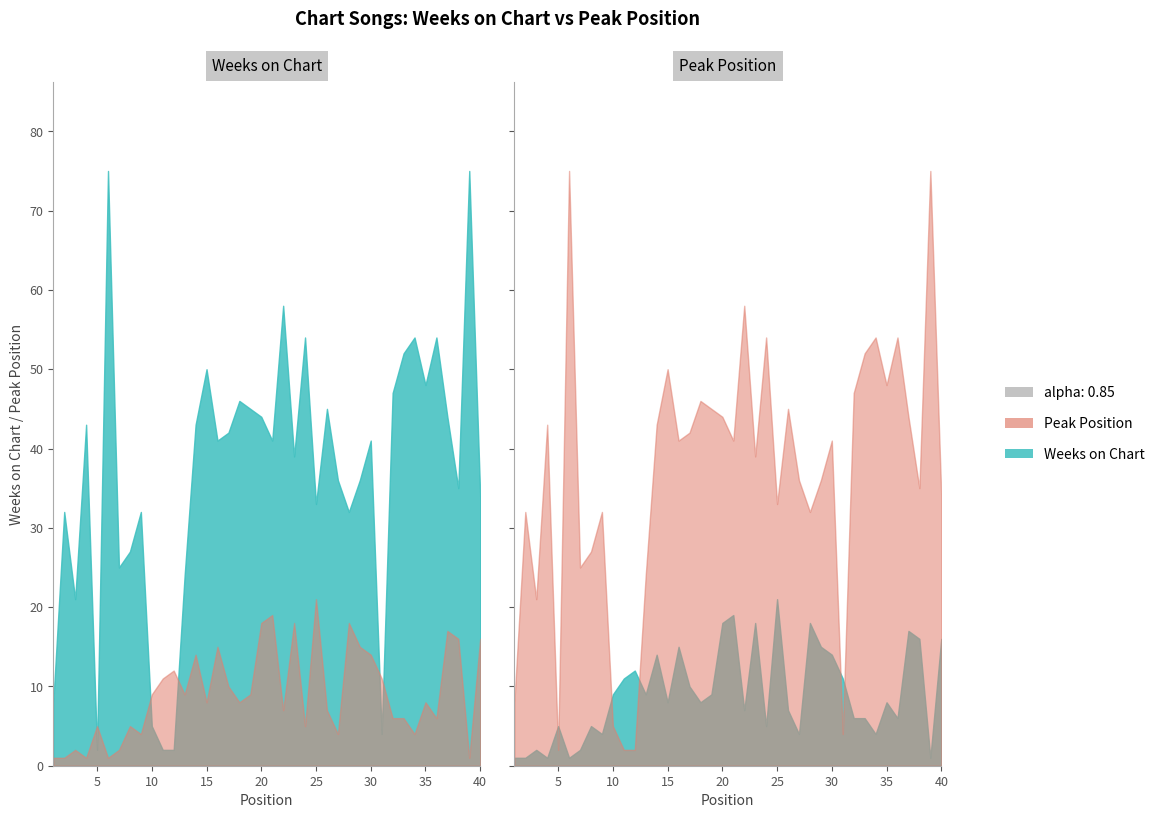

At which category does Peak Position reach its first local peak?

3